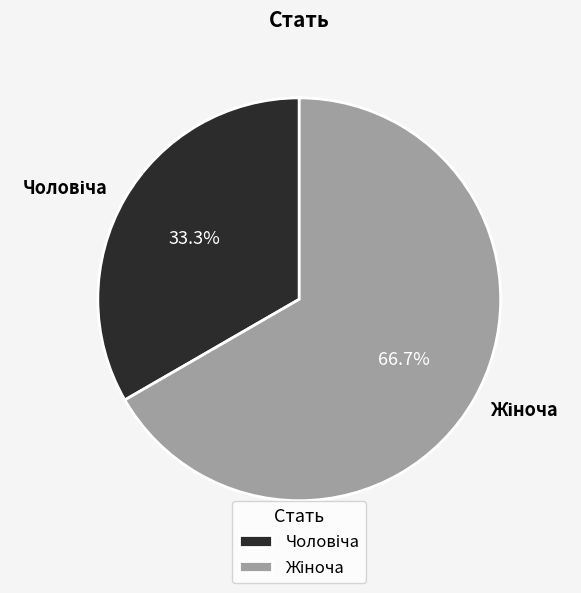

How many segments does this pie chart have?

2